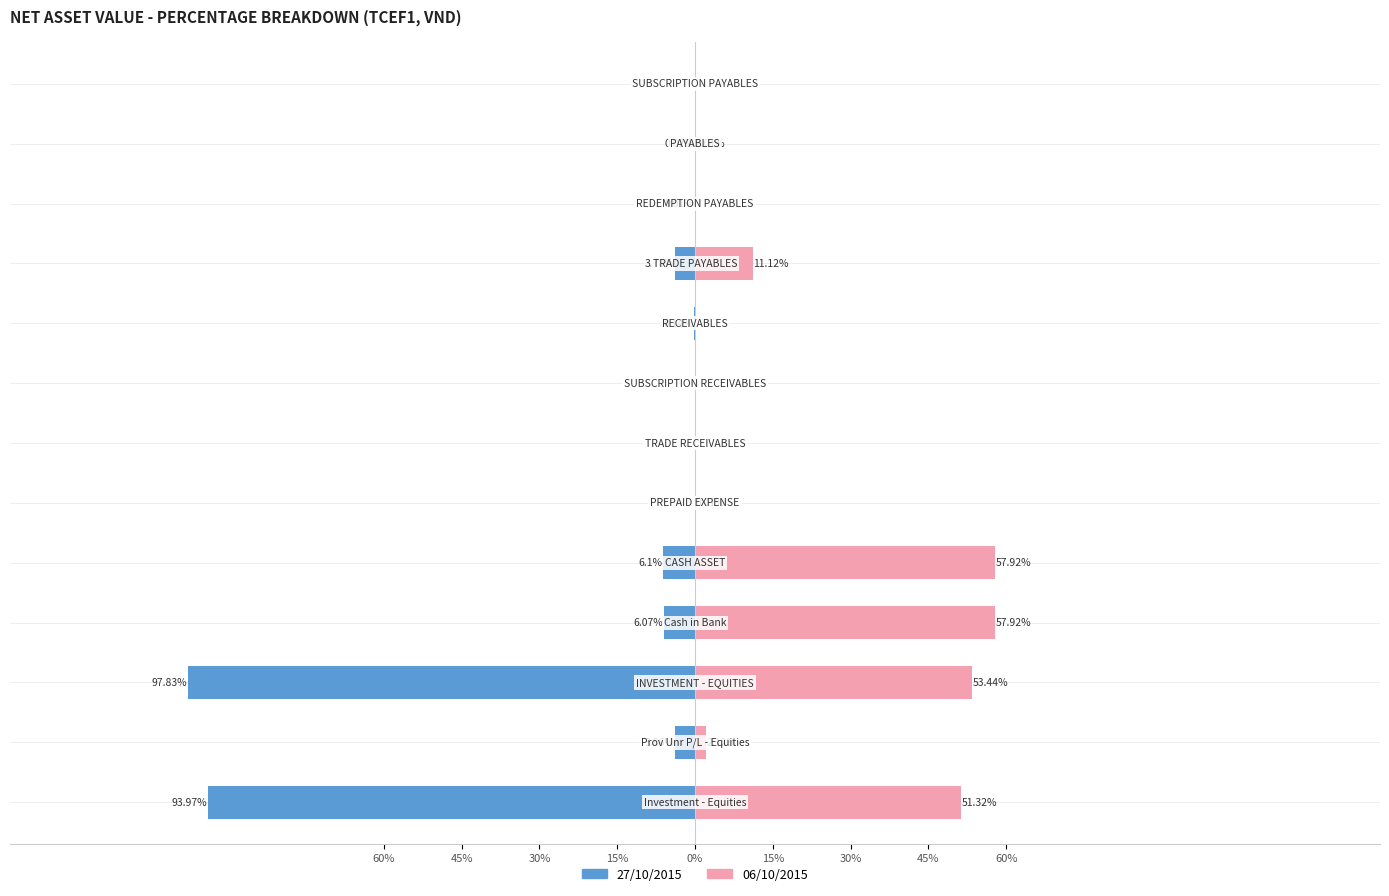

At how many categories does at least one series exceed -49?

13